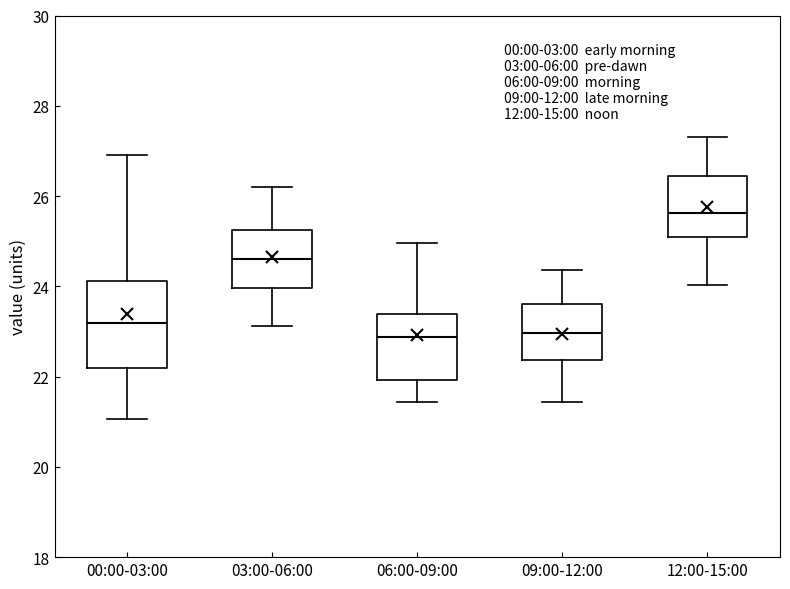

Which box is the tallest, from its lower edge to its upper edge?

00:00-03:00